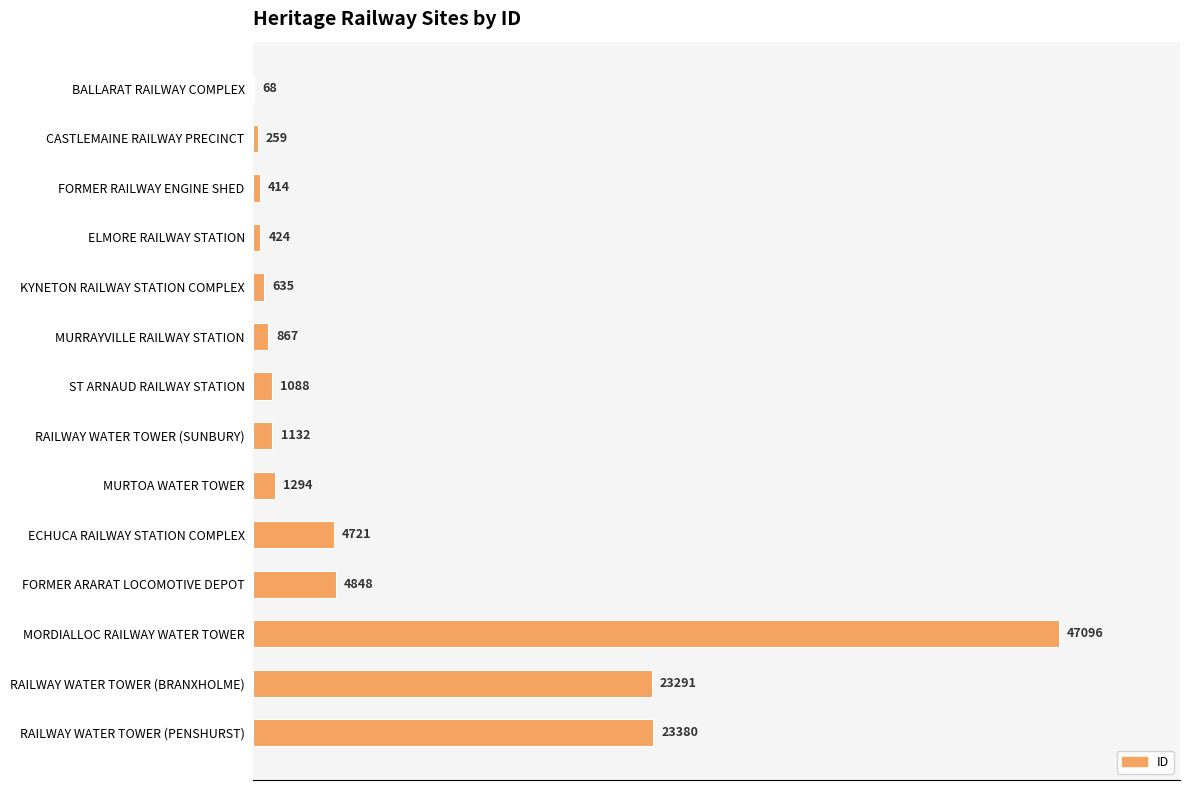

What is the sum of the values at ELMORE RAILWAY STATION and RAILWAY WATER TOWER (SUNBURY)?

1556